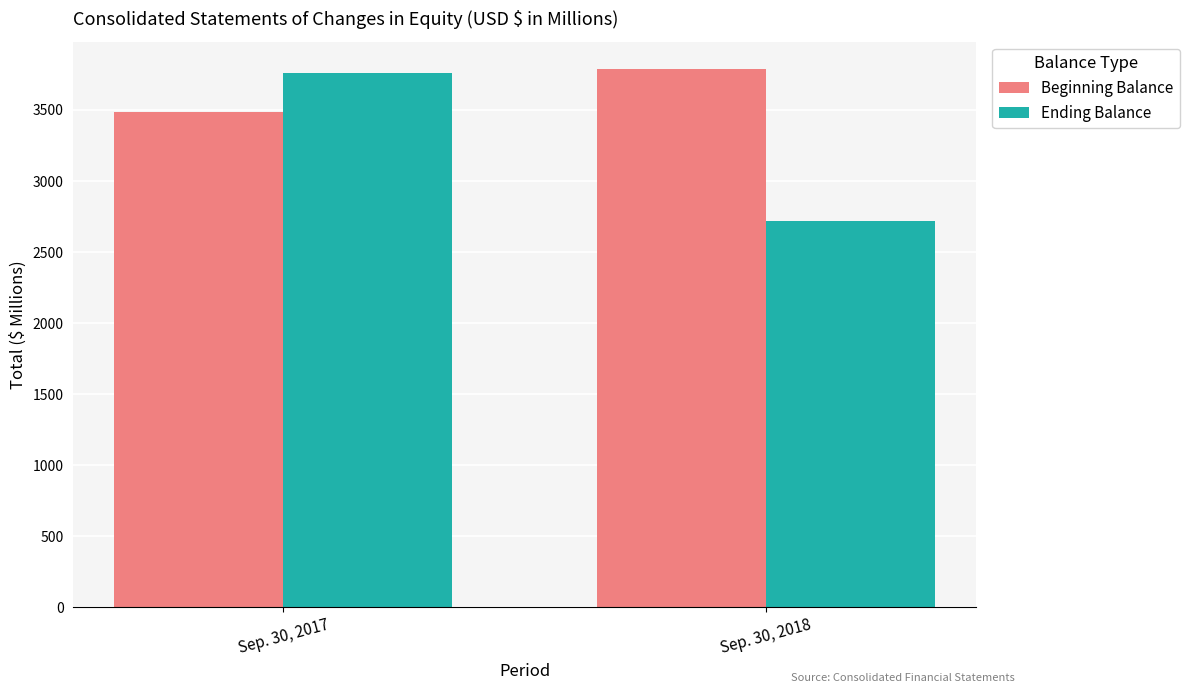

Reading right to left, extract all data points from this chart.

Beginning Balance: Sep. 30, 2018=3791.3	Sep. 30, 2017=3485.7
Ending Balance: Sep. 30, 2018=2715.6	Sep. 30, 2017=3762.7